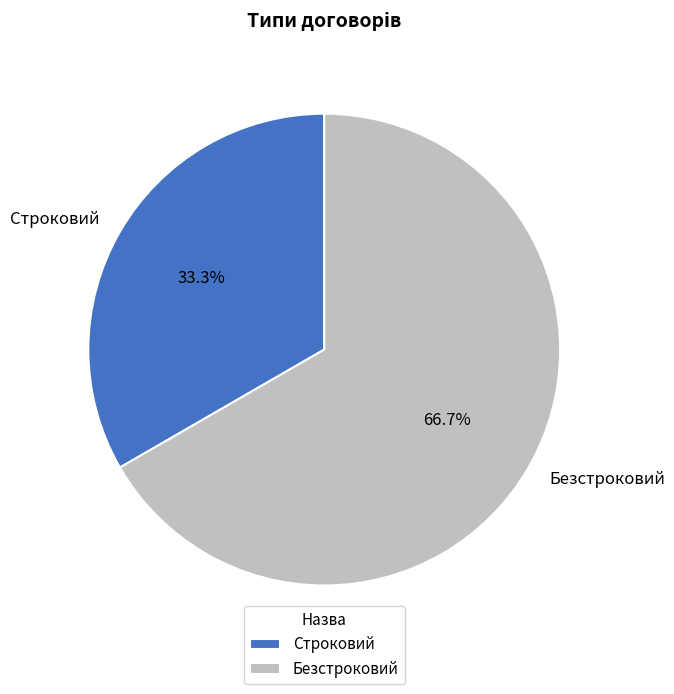

What portion of the pie excludes Строковий?

66.7%